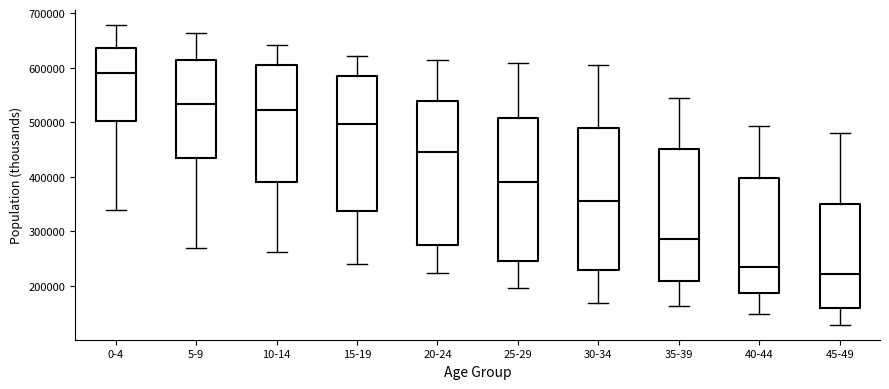

Where is the lower edge of the box for 5-9 on the y-axis? The values are not printed on the chart, so give them approximately, as read against the axis.

440000